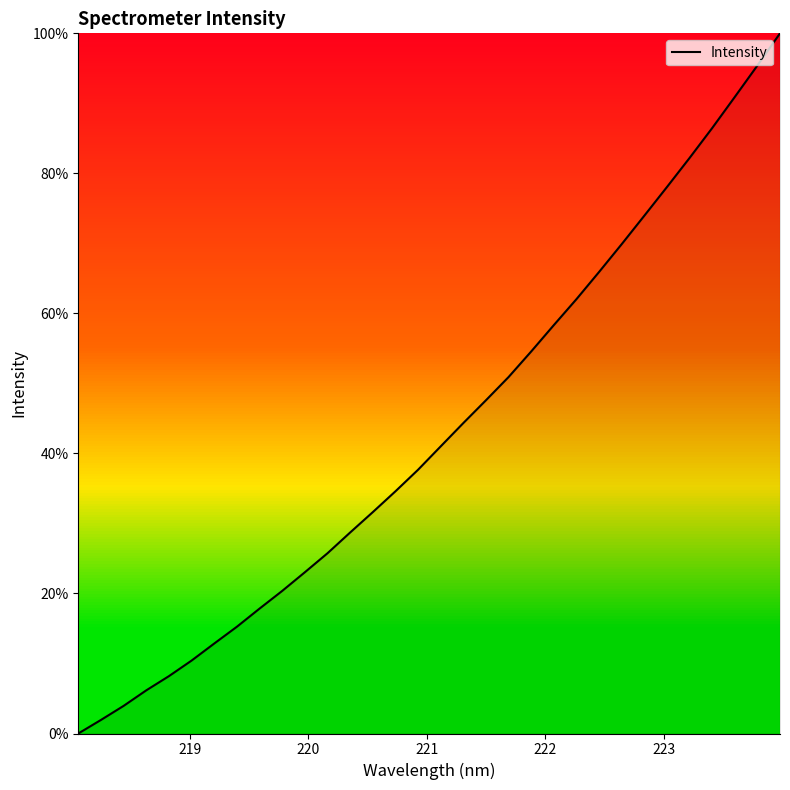

How many lines are shown in the chart?

1